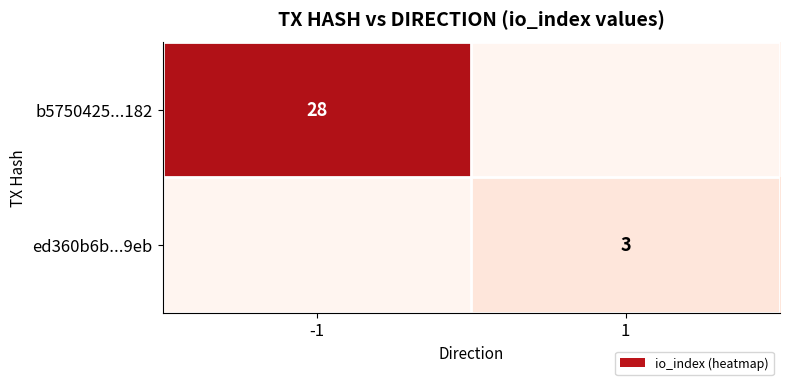

True or false: b5750425...182 has a value of 8 at -1.

False